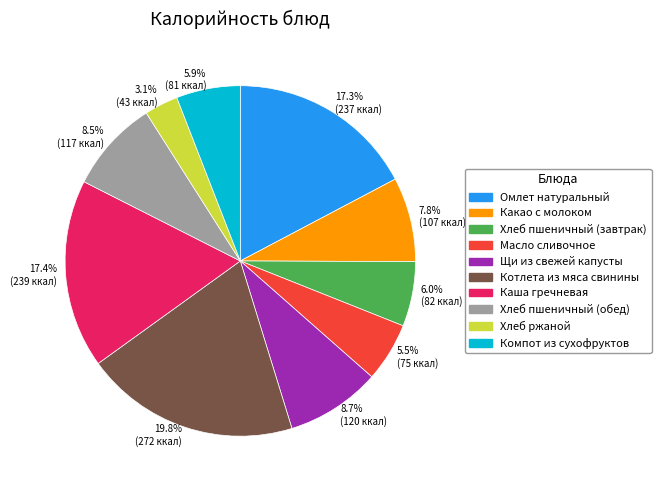

What percentage is NOT represented by Какао с молоком?

92.2%